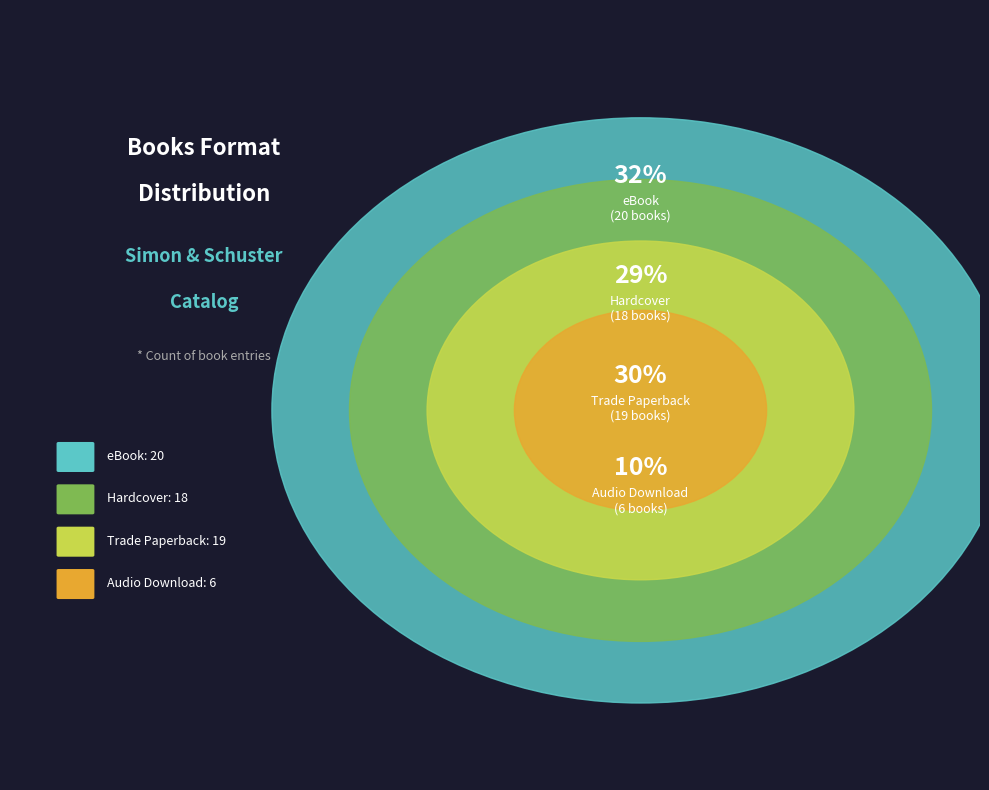

Which category has the biggest portion of the pie?

eBook